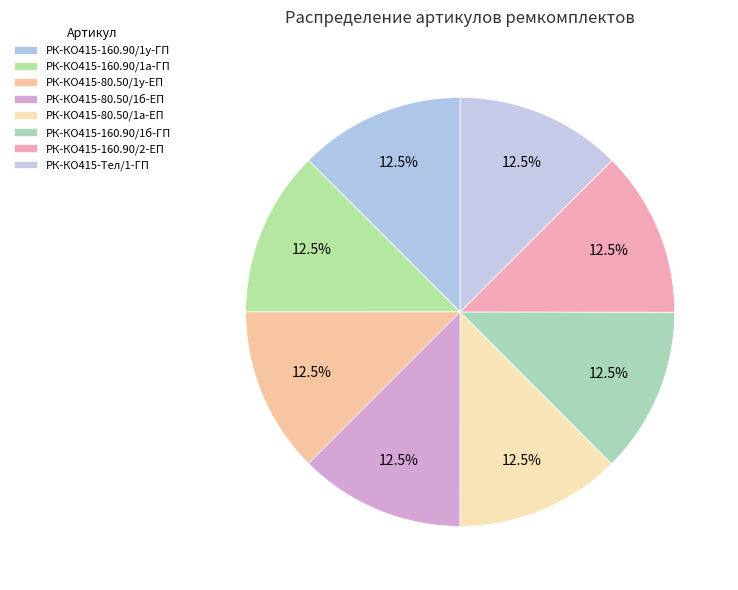

How many segments does this pie chart have?

8